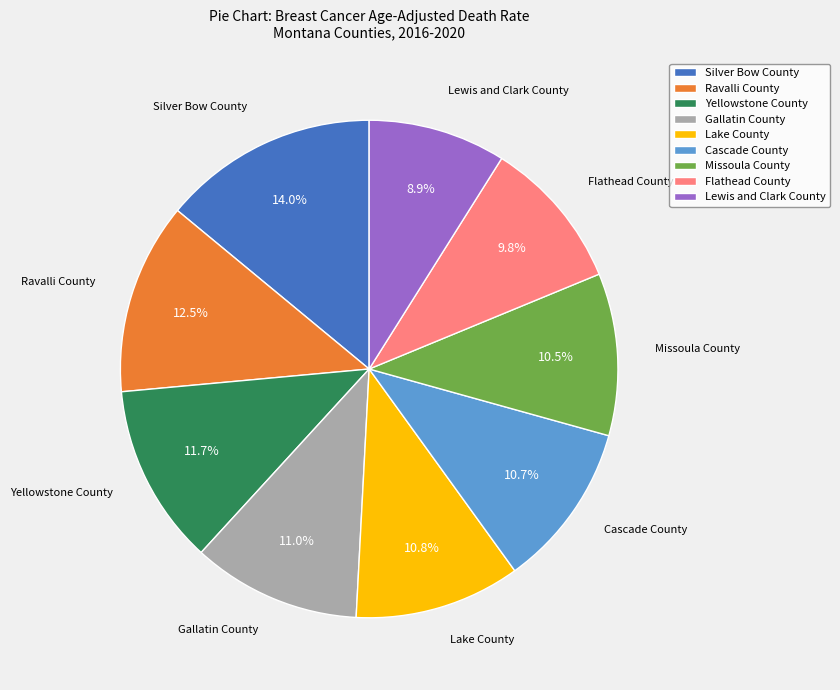

Does any single category account for the majority?

No